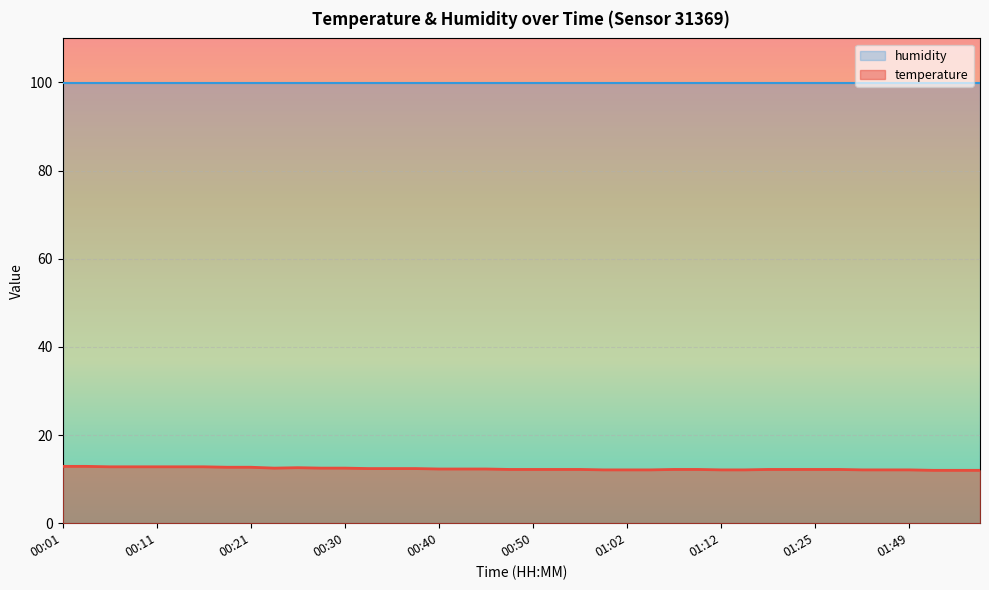

Count the values in the range 12 to 13.

40